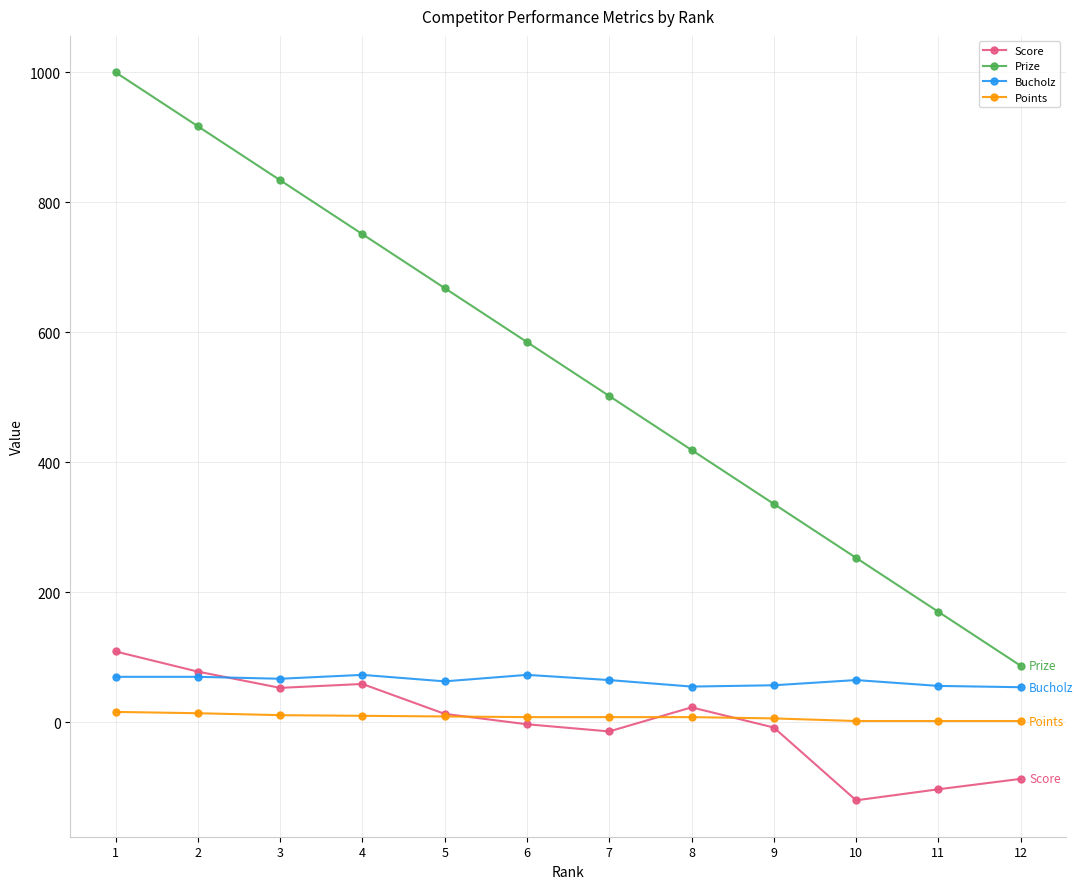

Which series has the largest range (max minus min)?

Prize